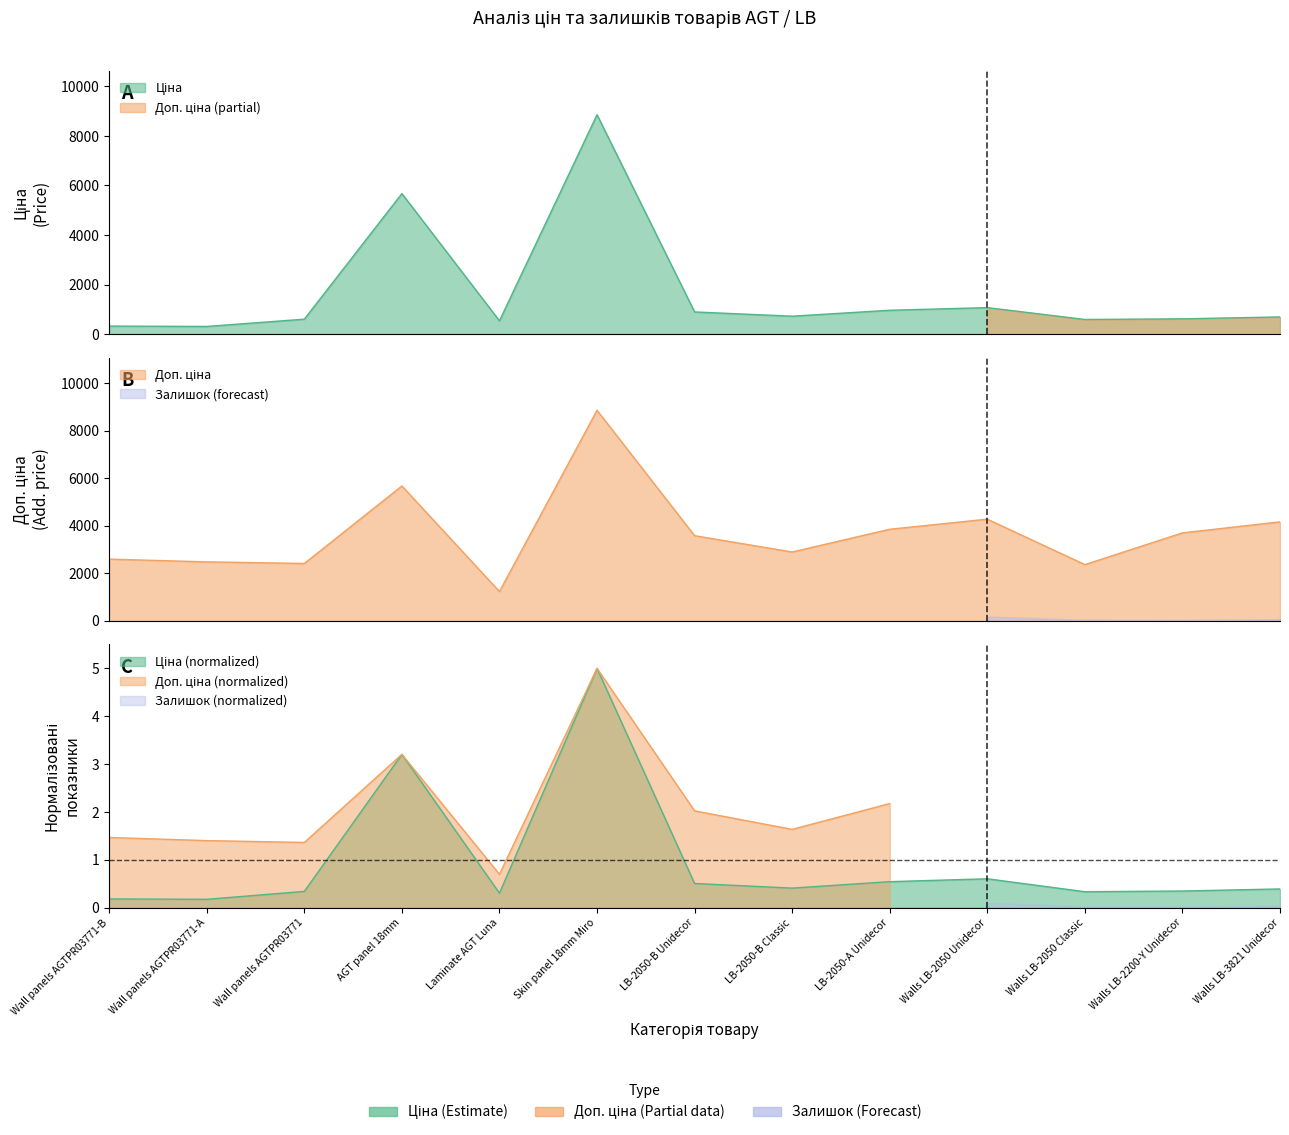

Where is Доп. ціна nearest to the value 5046?

AGT panel 18mm